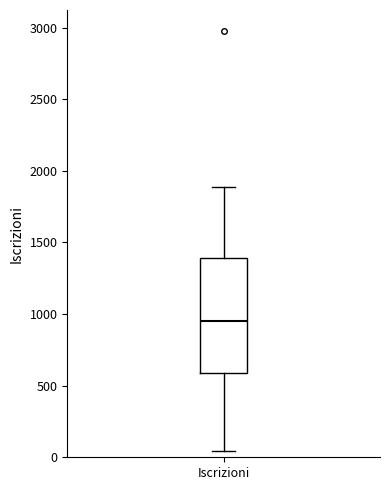

Where does the median line of the box for Iscrizioni sit on the y-axis? The values are not printed on the chart, so give them approximately, as read against the axis.

950